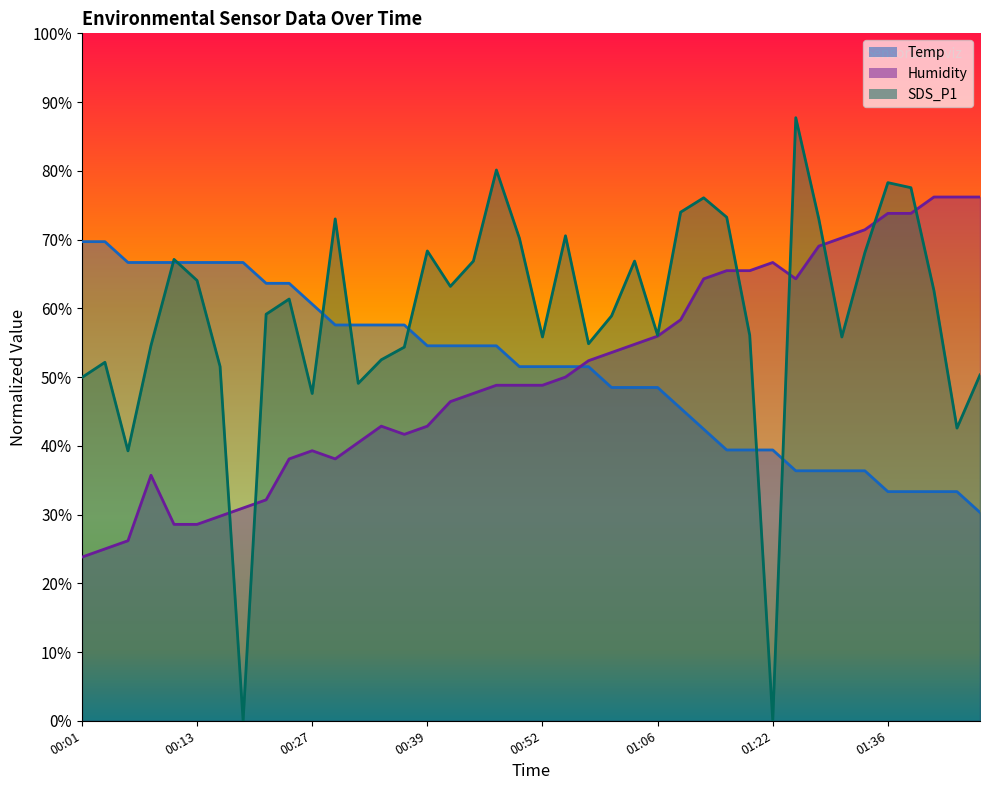

Which has a higher value, 00:55 or 00:37?

00:37